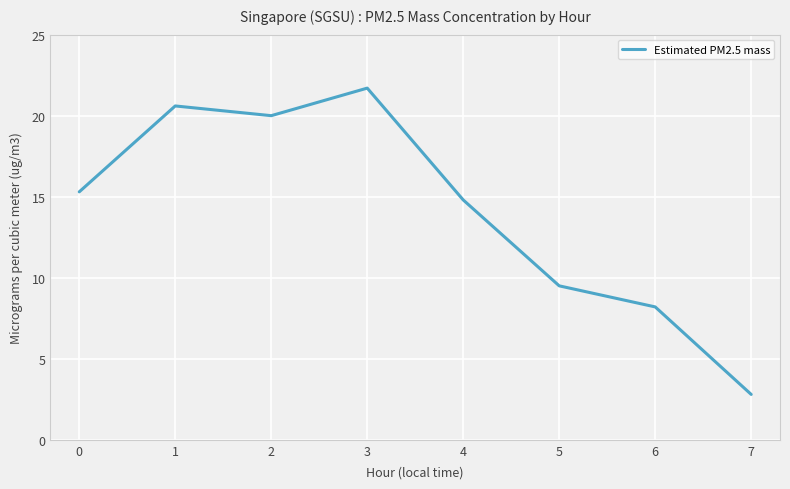

What is the greatest value displayed?

21.7